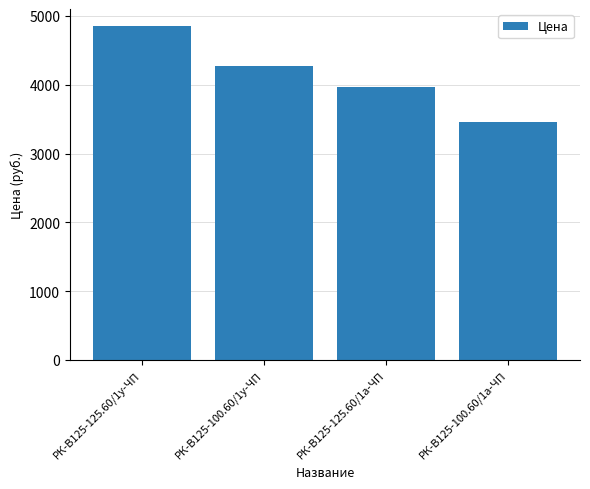

At which category does the chart reach its minimum across all series?

РК-В125-100.60/1а-ЧП